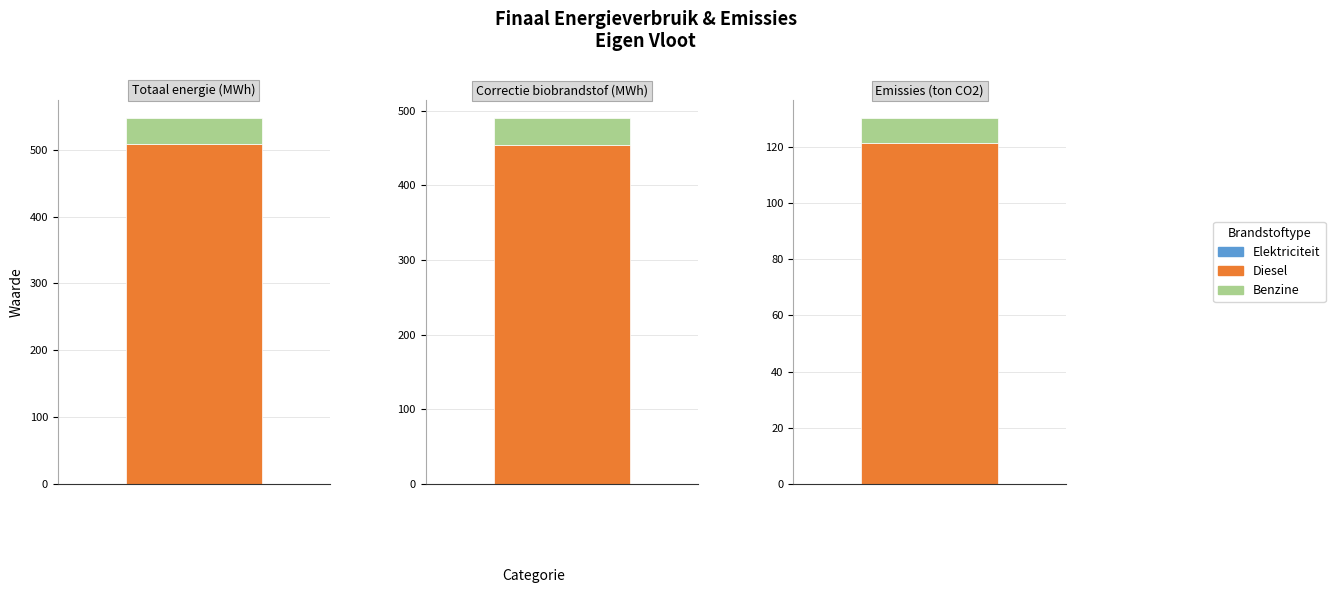

Where is Benzine nearest to the value 23?

Correctie biobrandstof (MWh)